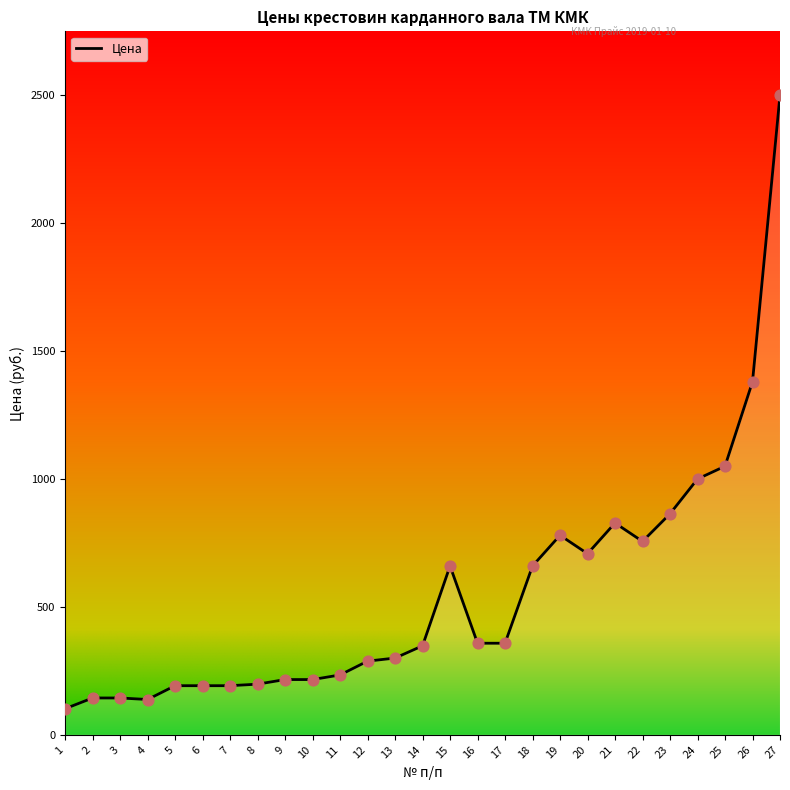

What is the ratio of the value at 6 to the value at 12?

0.7